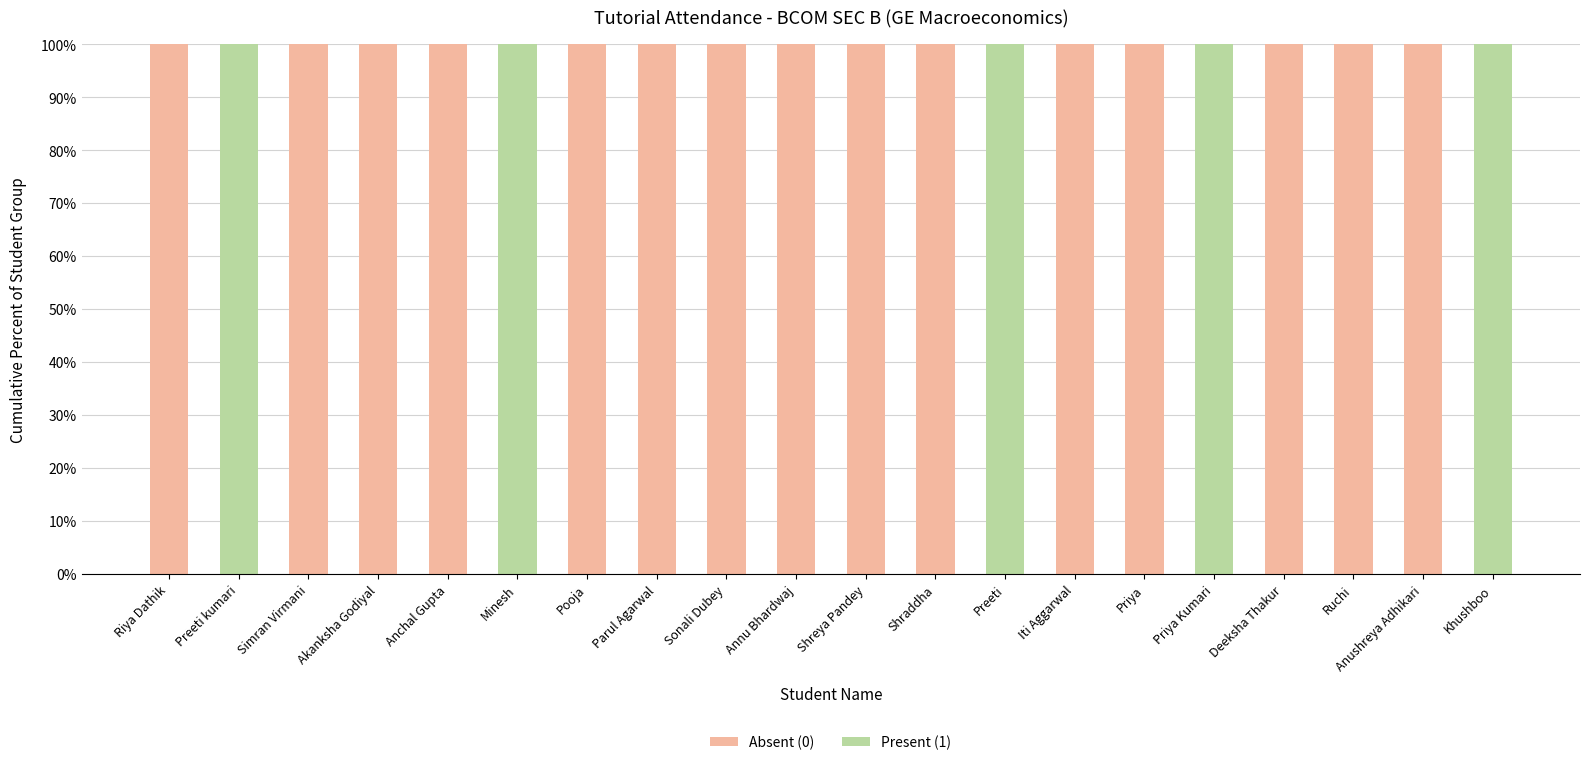

The Absent (0) series shows 0 at Minesh. True or false?

True